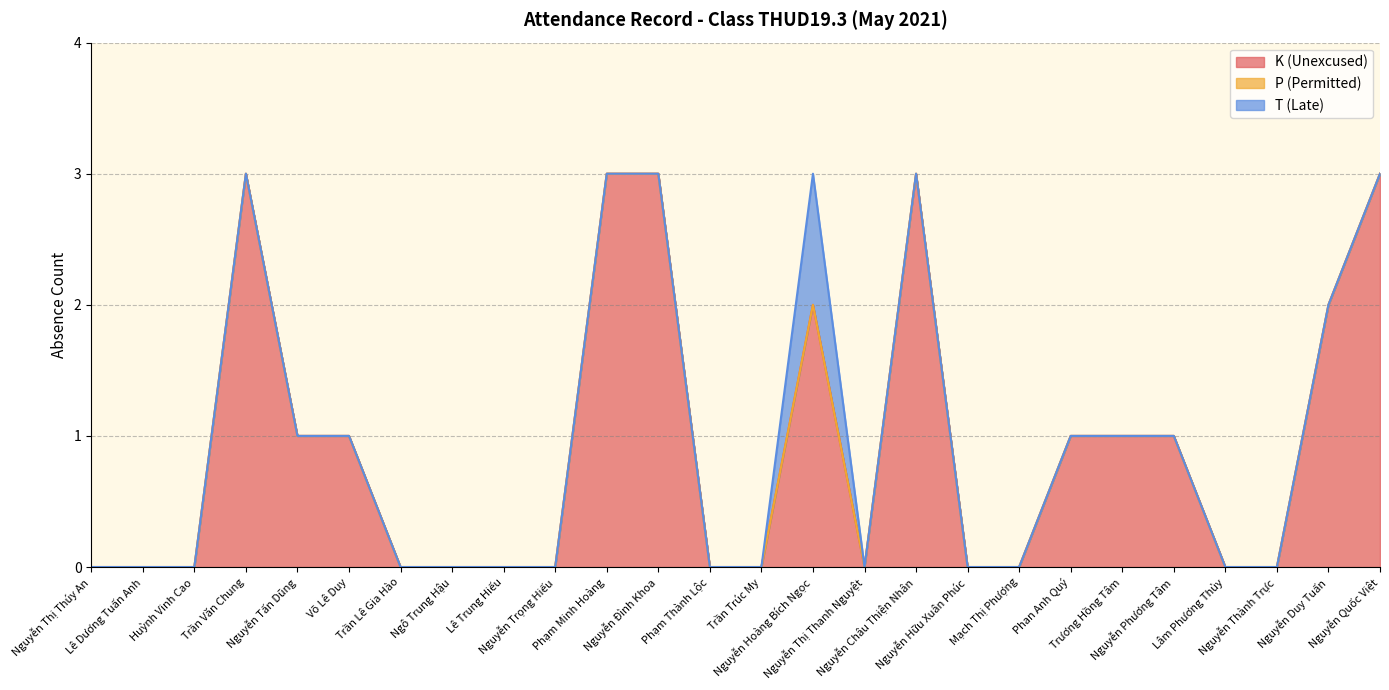

Does the chart display data point markers on the line(s)?

No